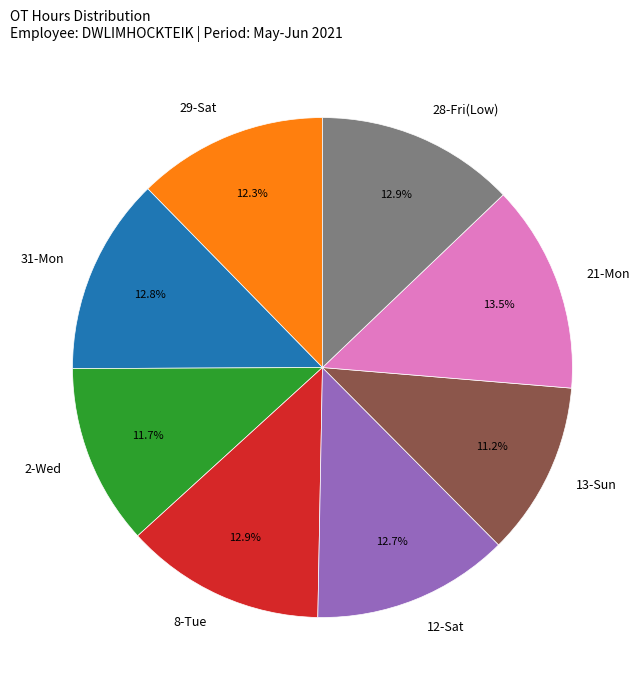

What is the largest slice in the pie chart?

21-Mon